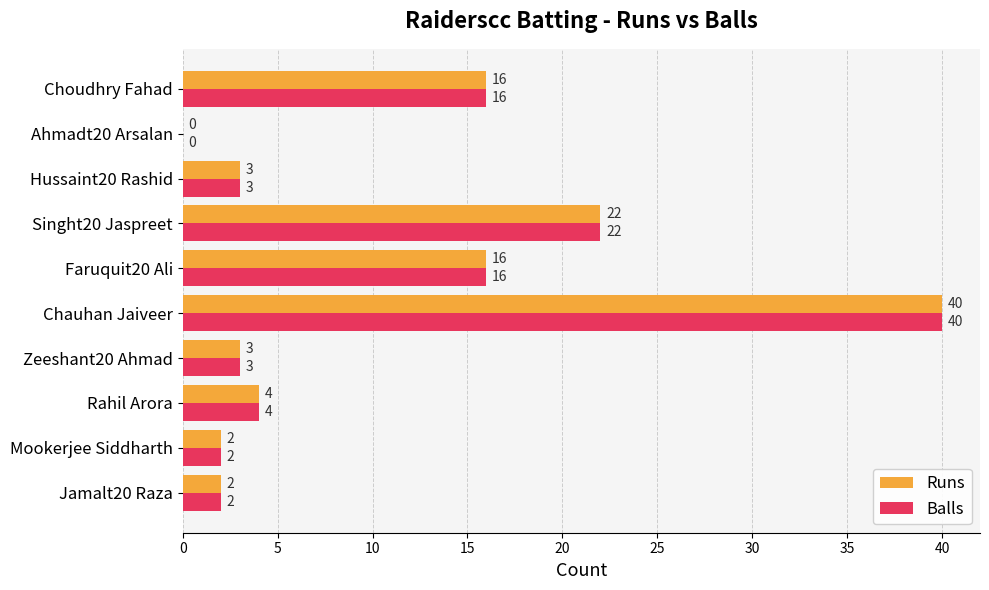

Which category has the highest value in the Runs series?

Chauhan Jaiveer